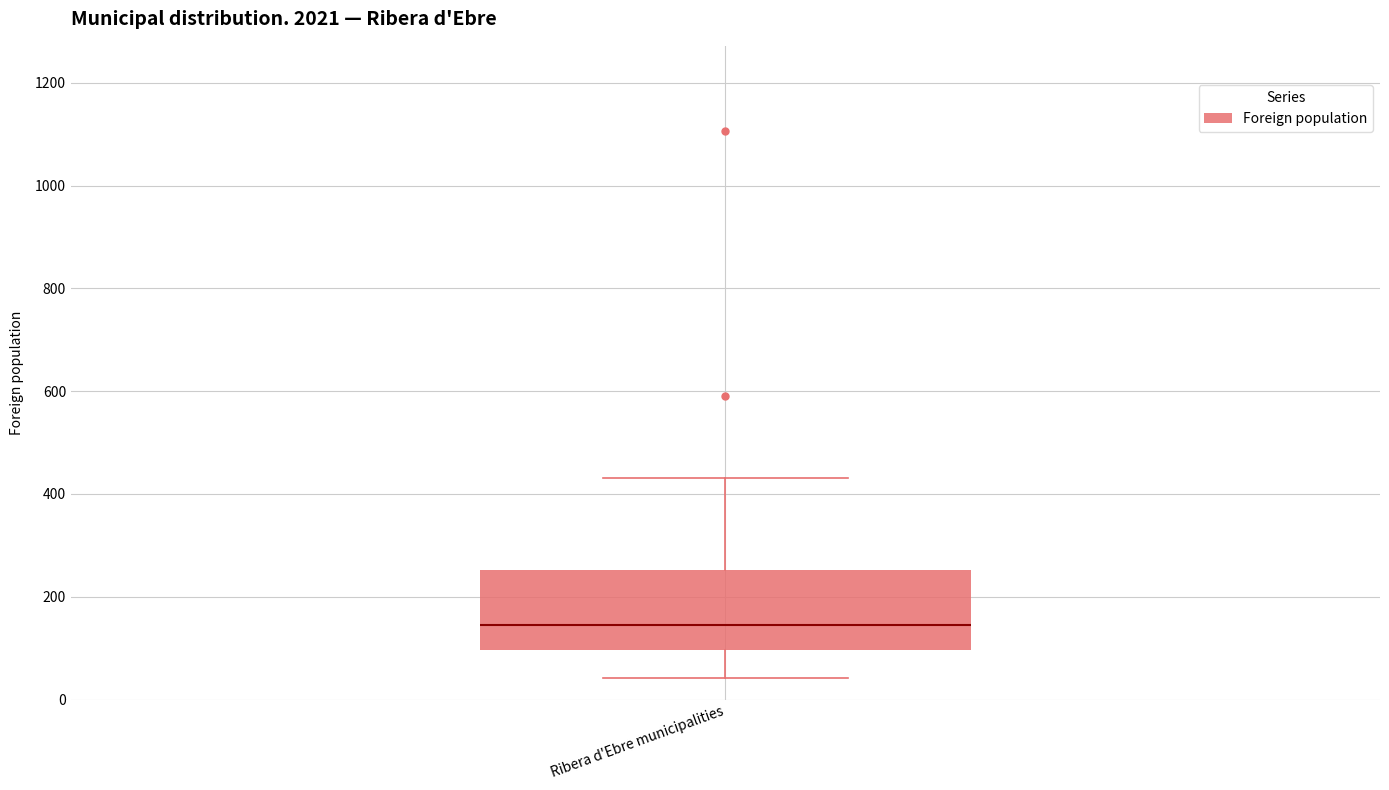

Transcribe this box plot: give where the median line is, the range the box spans, and where the two whiskers end, as read against the y-axis. The values are not printed on the chart, so give them approximately, as read against the axis.

median 140, box 100 to 260, whiskers 40 to 440